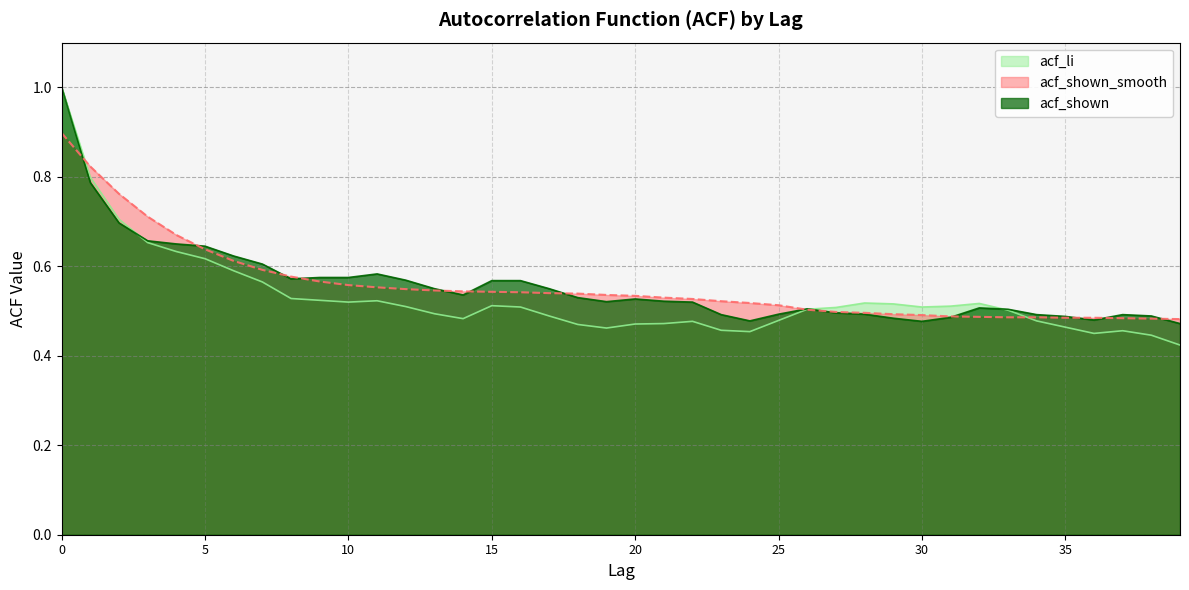

The acf_shown series shows 0.5 at 35. True or false?

True